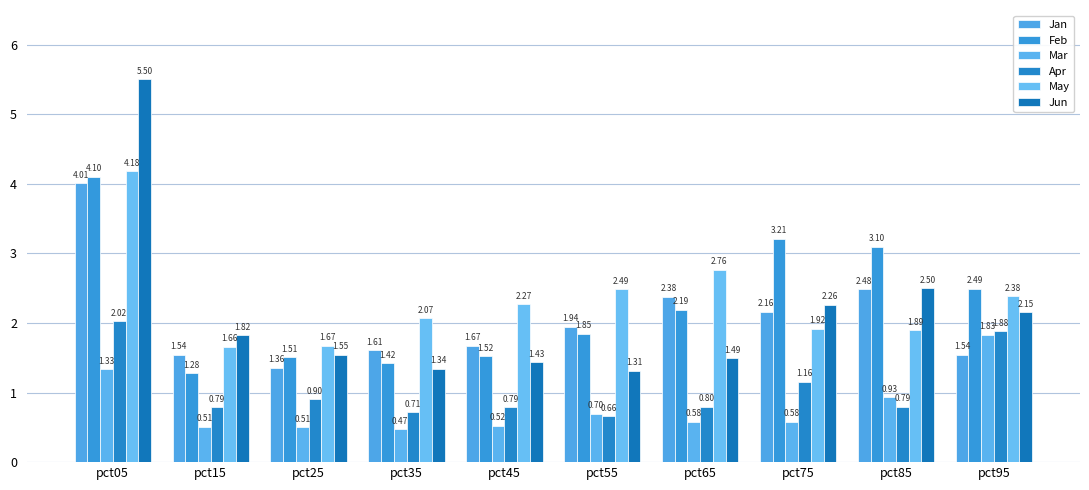

What is the difference between the second highest and minimum values in the Jun series?

1.2